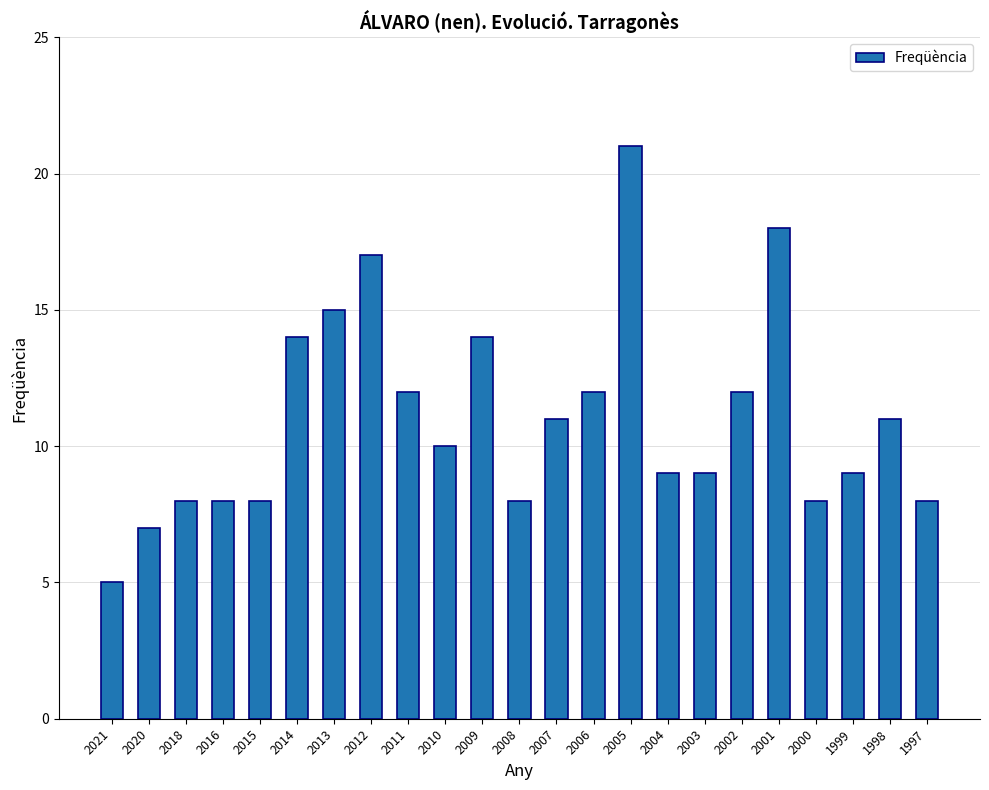

What is the approximate value at 2011?

12